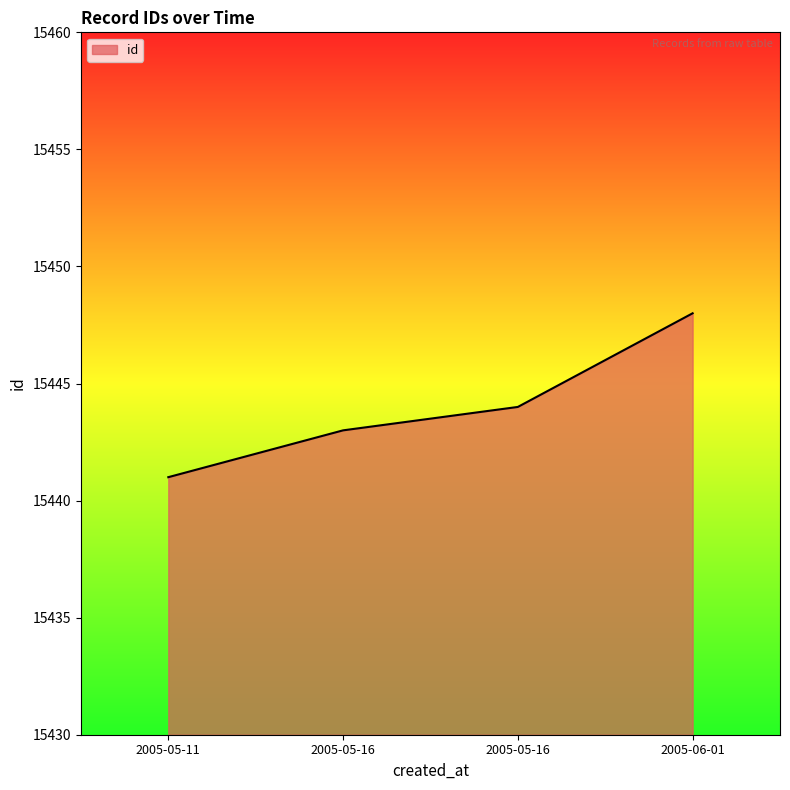

True or false: the data has more than 0 interior local peaks.

False